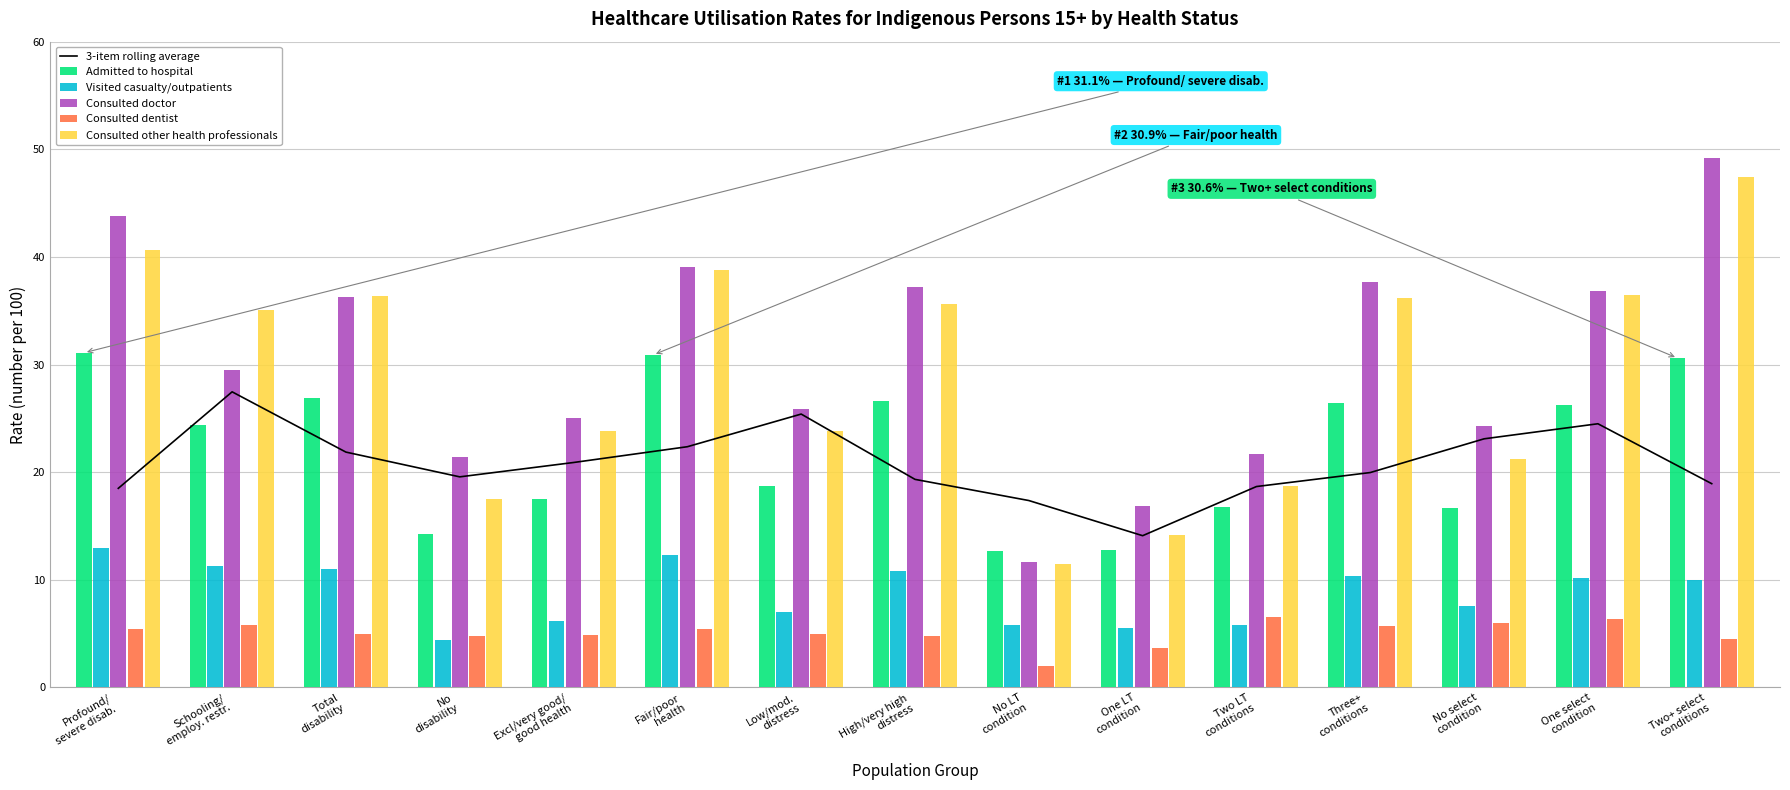

What is the minimum value for 3-item rolling average?

14.1